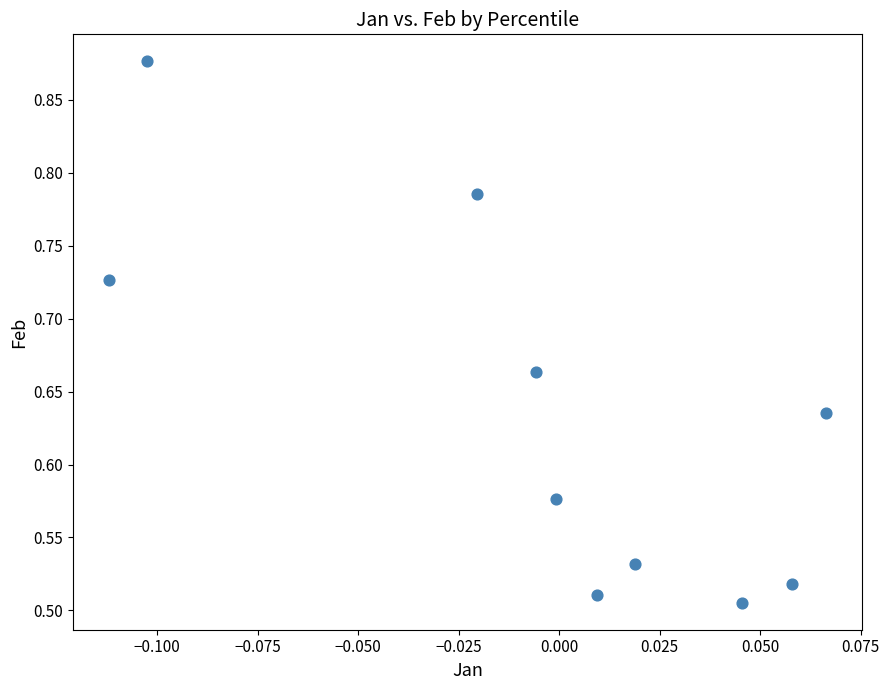

What is the range of Y values (max minus min)?

0.4